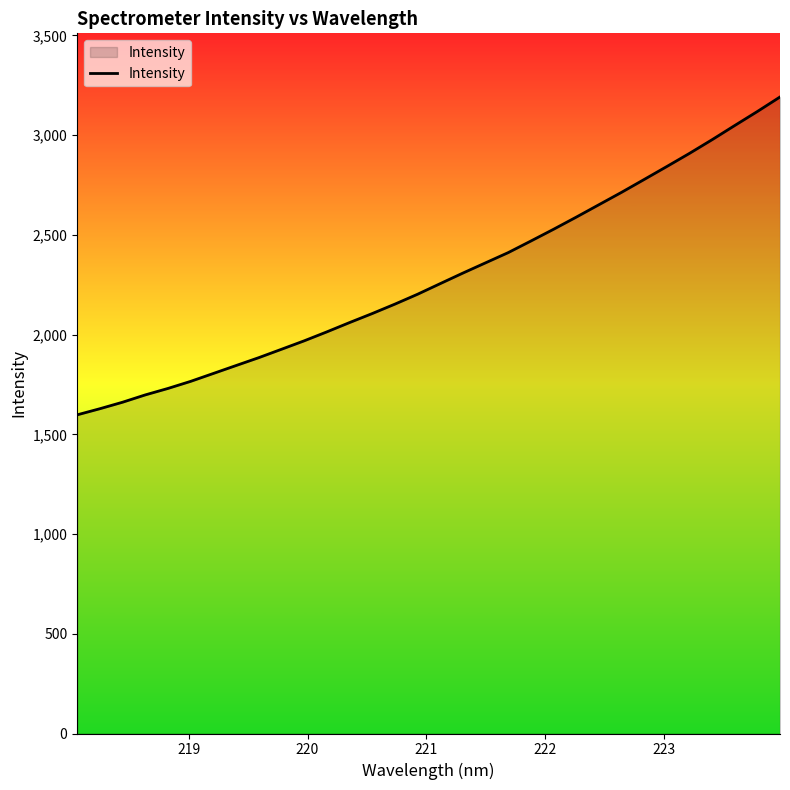

Reading left to right, list all the values displayed in this chart.

1597.6	1628.3	1660.9	1697.5	1729.9	1765.5	1805.1	1844.7	1884.2	1926.2	1968.5	2013.5	2060.0	2105.3	2152.5	2202.1	2255.3	2308.2	2359.6	2410.9	2468.9	2527.8	2588.6	2650.8	2713.0	2777.5	2842.5	2908.3	2977.0	3048.1	3118.5	3191.3